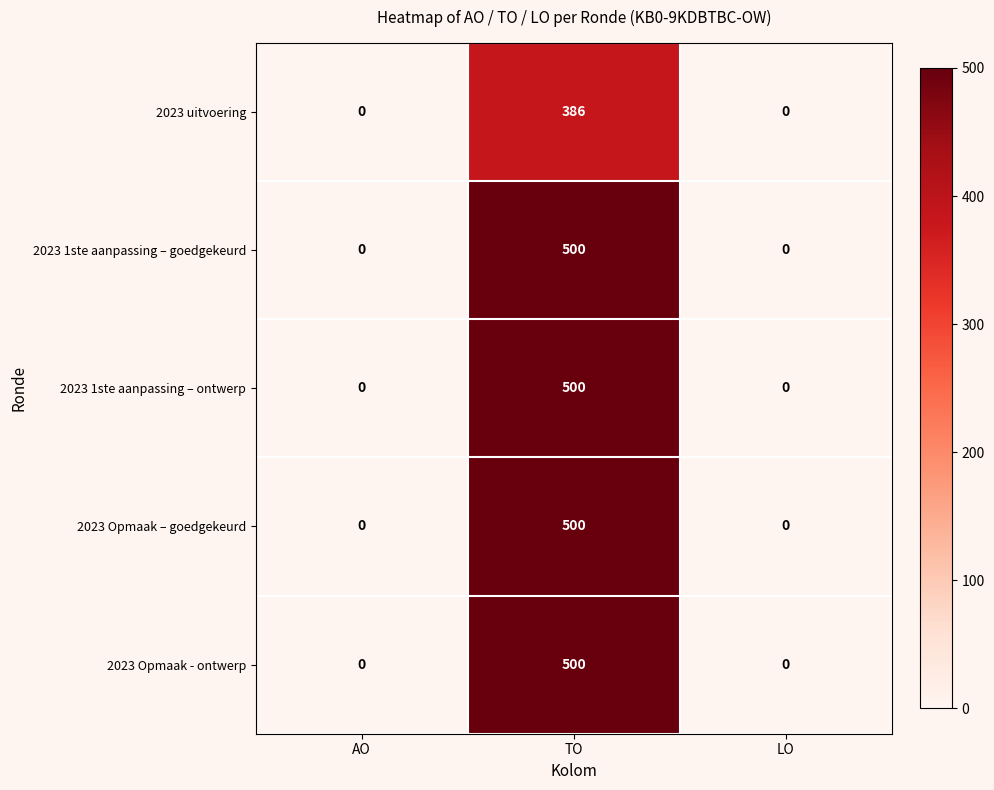

Is it true that 2023 Opmaak – goedgekeurd equals 835 at TO?

False